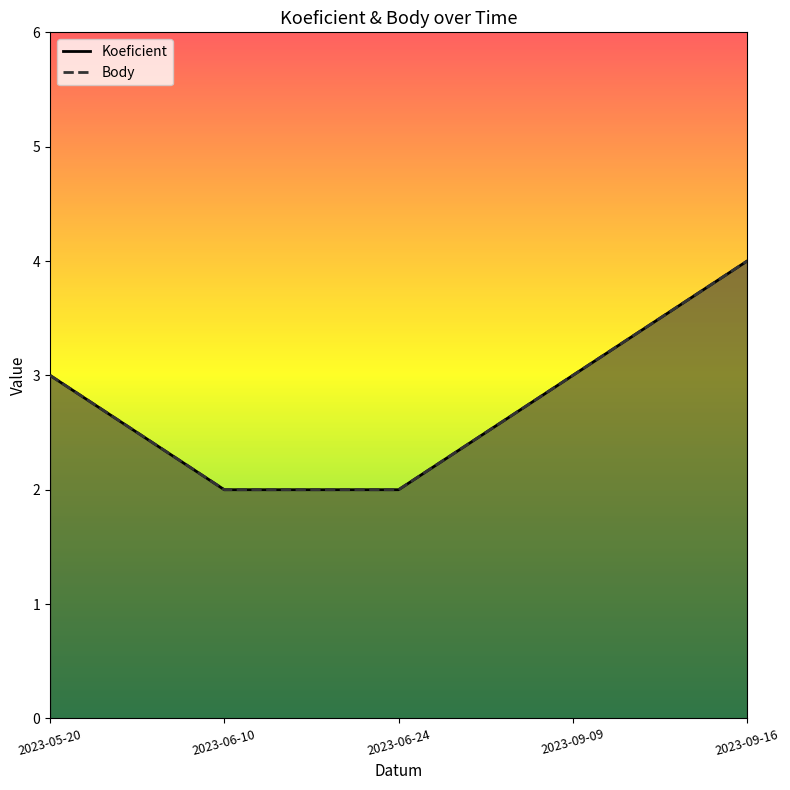

How many distinct data groups are displayed?

2